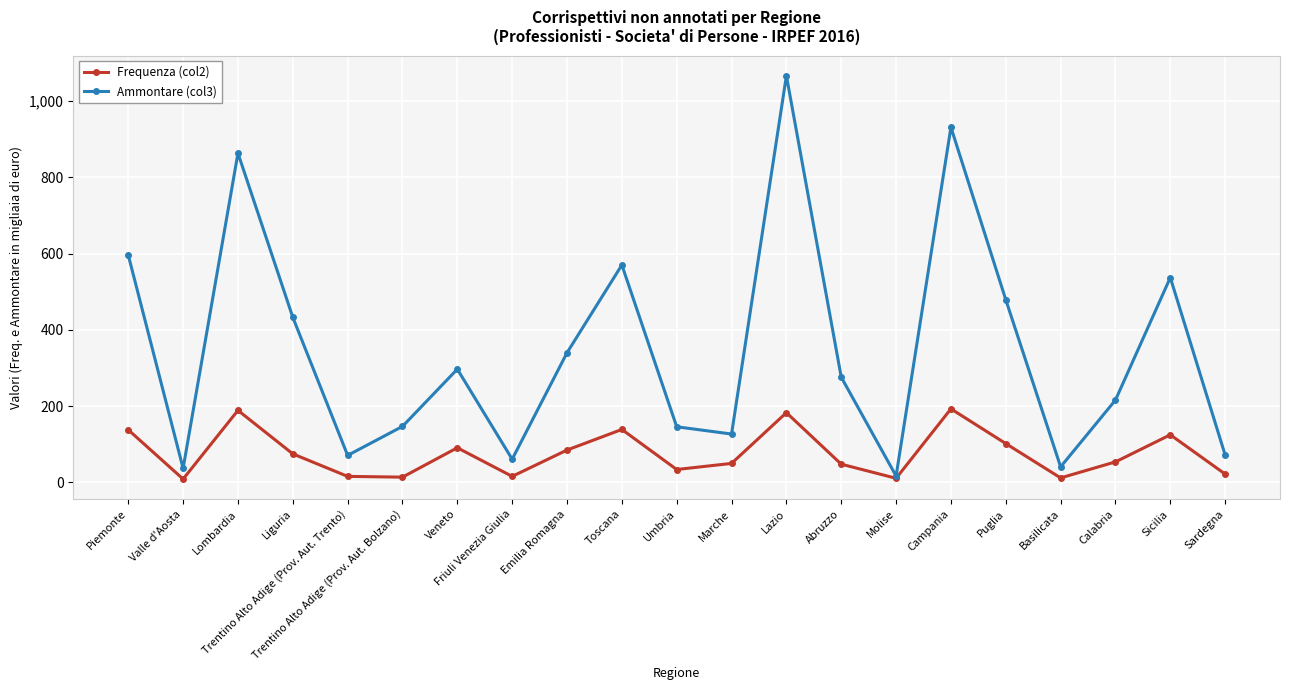

Which series has the largest range (max minus min)?

Ammontare (col3)